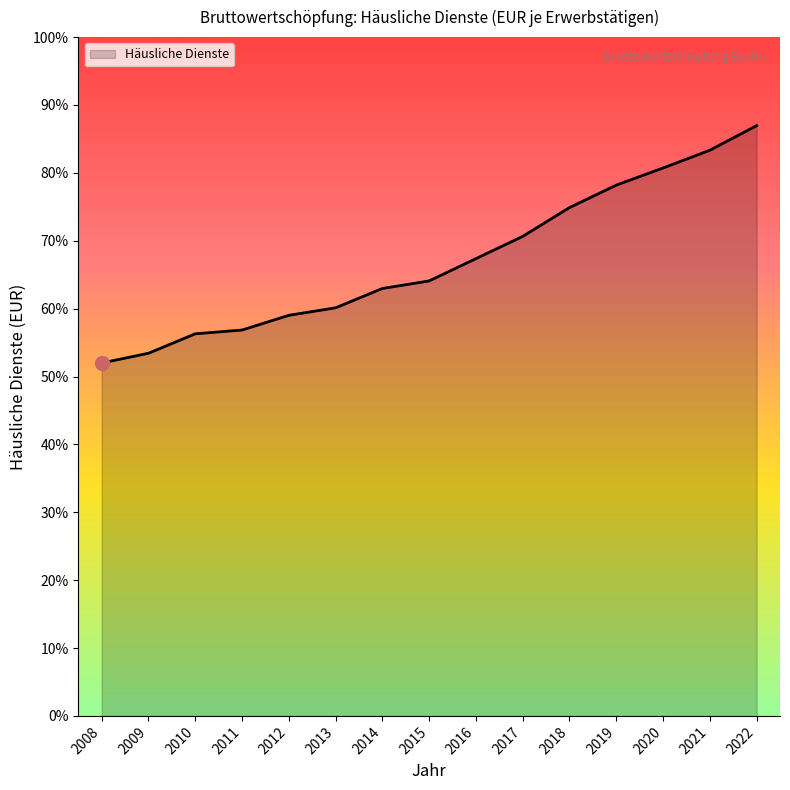

Rank the categories by value from lowest to highest.

2008, 2009, 2010, 2011, 2012, 2013, 2014, 2015, 2016, 2017, 2018, 2019, 2020, 2021, 2022